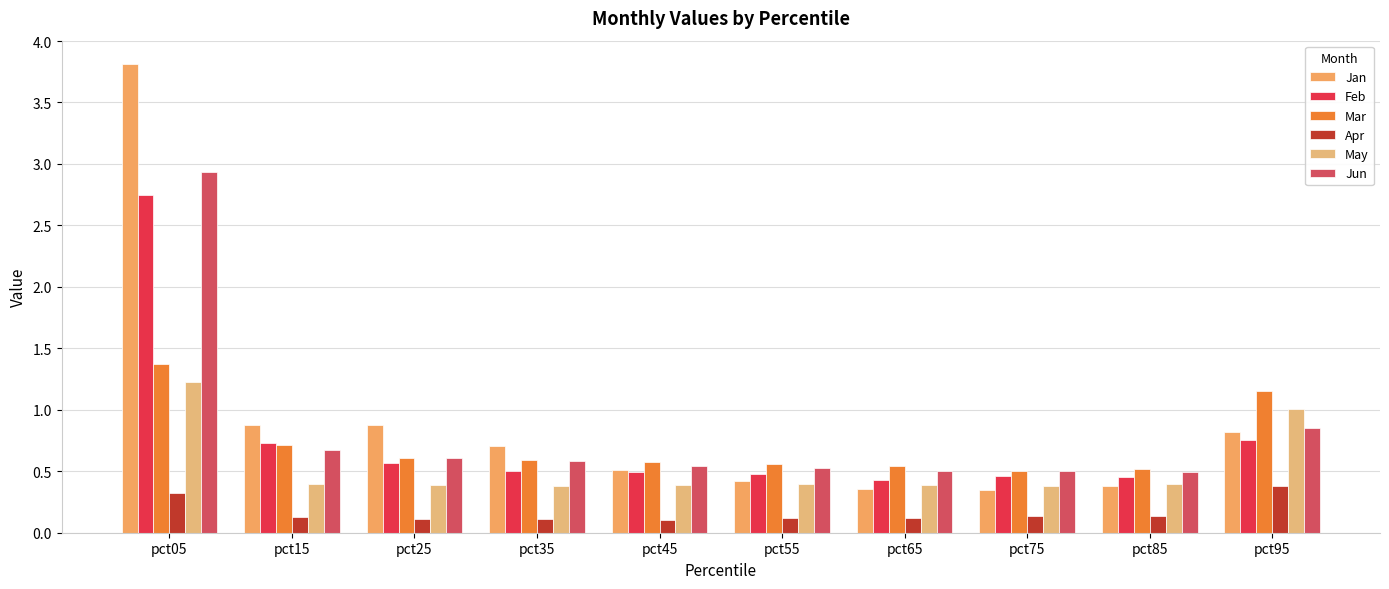

The Mar series shows 0.5 at pct85. True or false?

True